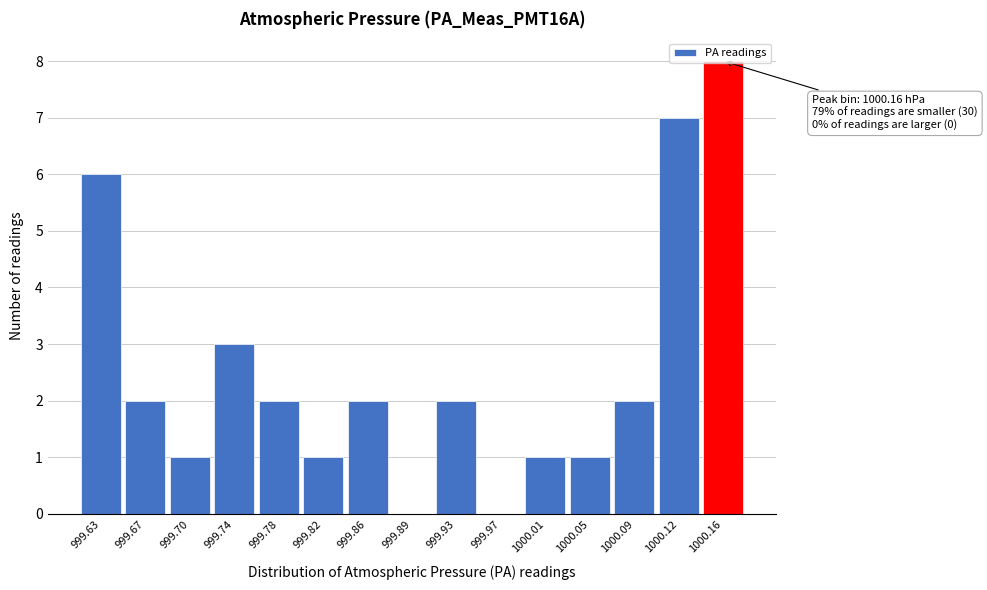

What is the sum of the values at 999.67 and 999.78?

4